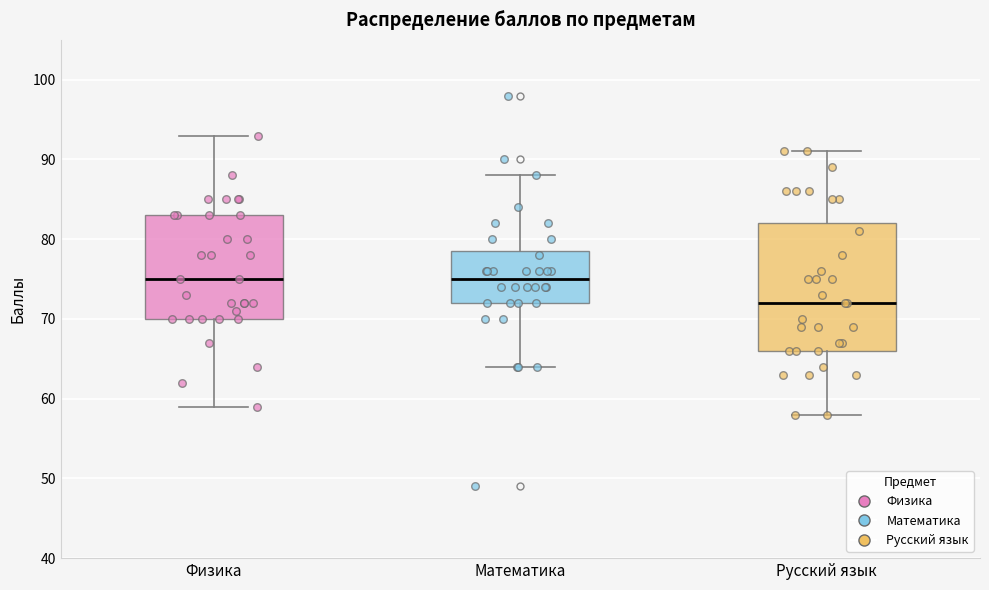

Where does the upper whisker of the box for Физика end on the y-axis? The values are not printed on the chart, so give them approximately, as read against the axis.

93